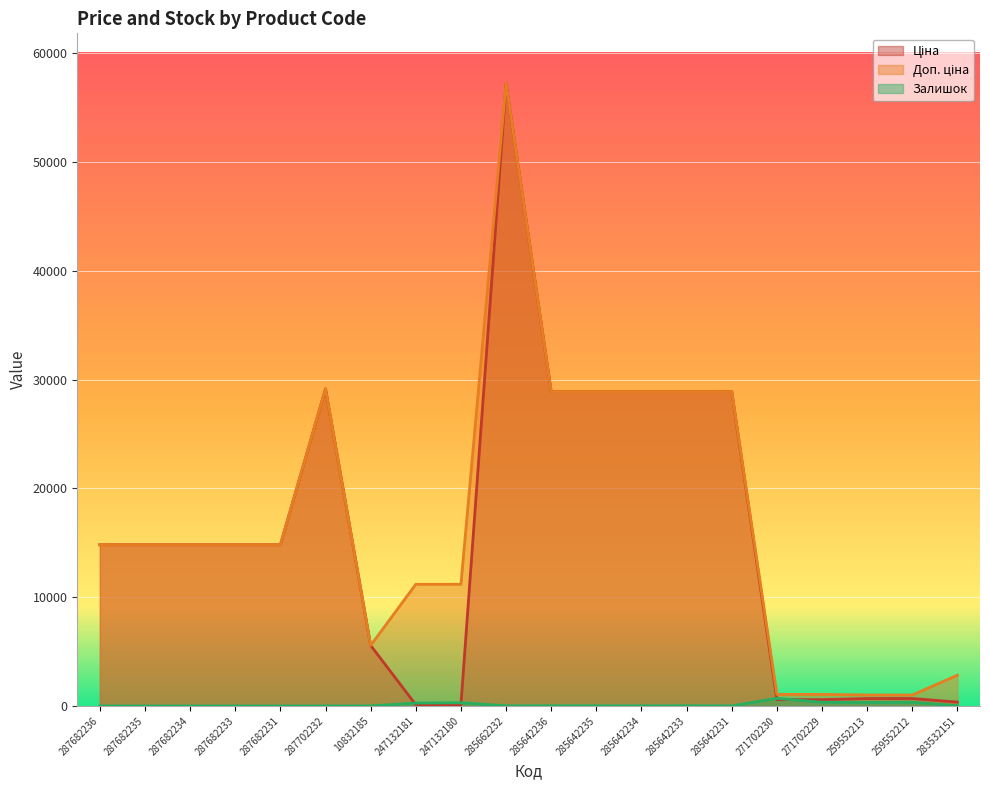

At how many categories does at least one series exceed 54330?

1